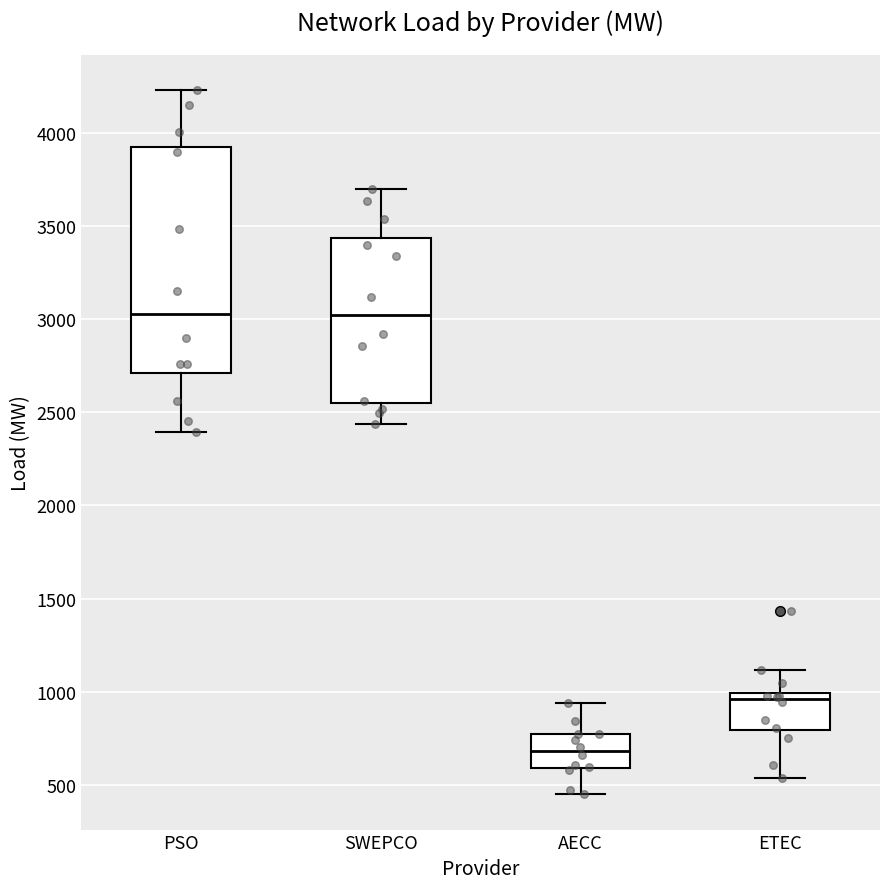

Reading left to right, read every box against the y-axis: the position of its median line, the range the box covers, and the ends of its whiskers. The values are not printed on the chart, so give them approximately, as read against the axis.

PSO: median 3000, box 2700 to 3950, whiskers 2400 to 4250
SWEPCO: median 3000, box 2550 to 3450, whiskers 2450 to 3700
AECC: median 700, box 600 to 750, whiskers 450 to 950
ETEC: median 950, box 800 to 1000, whiskers 550 to 1100